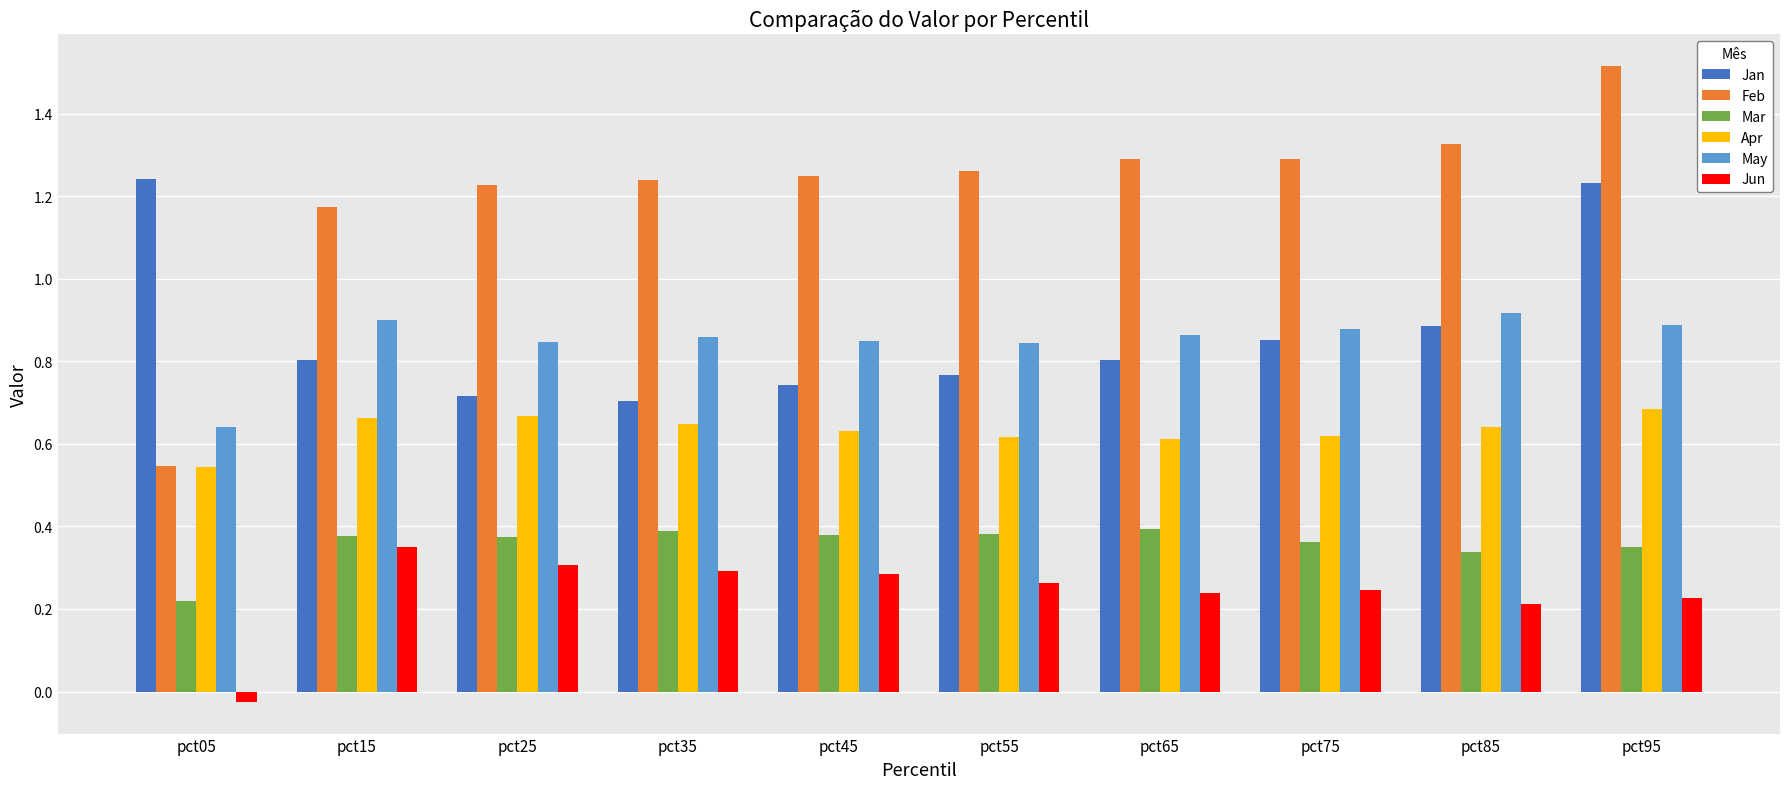

At which category does the chart reach its peak across all series?

pct95